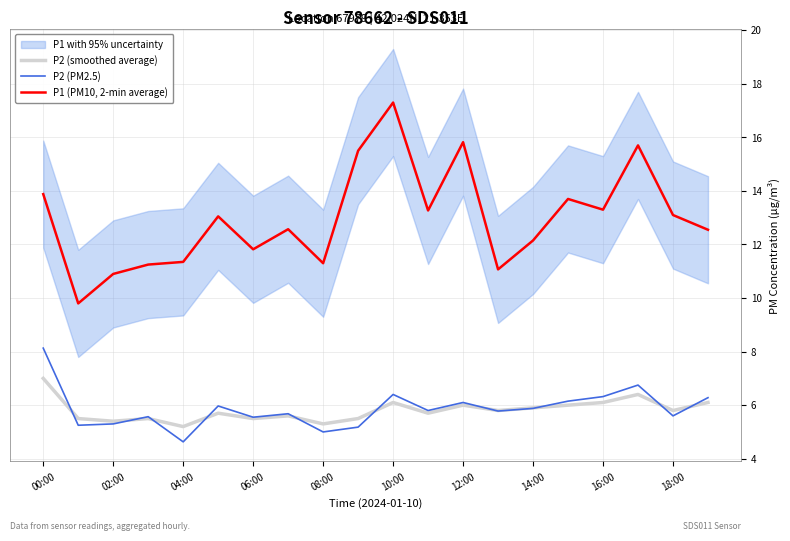

How many interior local valleys does the P1 (PM10, 2-min average) series have?

6